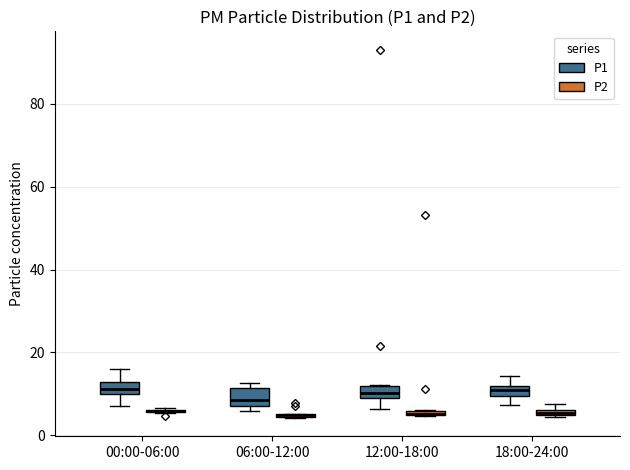

Where does the upper whisker of the box for 00:00-06:00 (P1) end on the y-axis? The values are not printed on the chart, so give them approximately, as read against the axis.

16